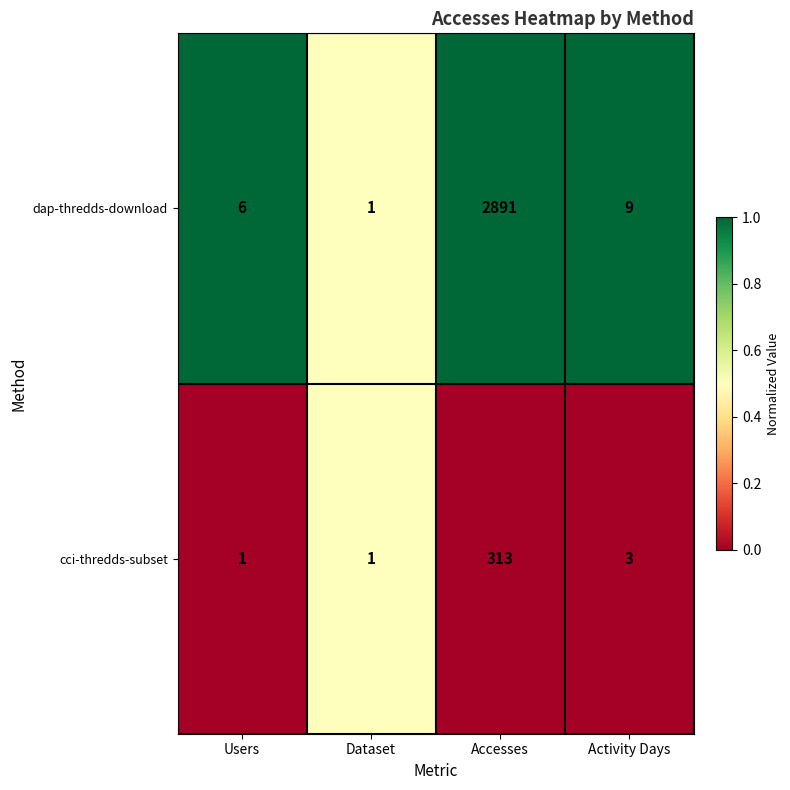

Reading left to right, transcribe all the data shown in this chart.

dap-thredds-download: Users=6	Dataset=1	Accesses=2891	Activity Days=9
cci-thredds-subset: Users=1	Dataset=1	Accesses=313	Activity Days=3